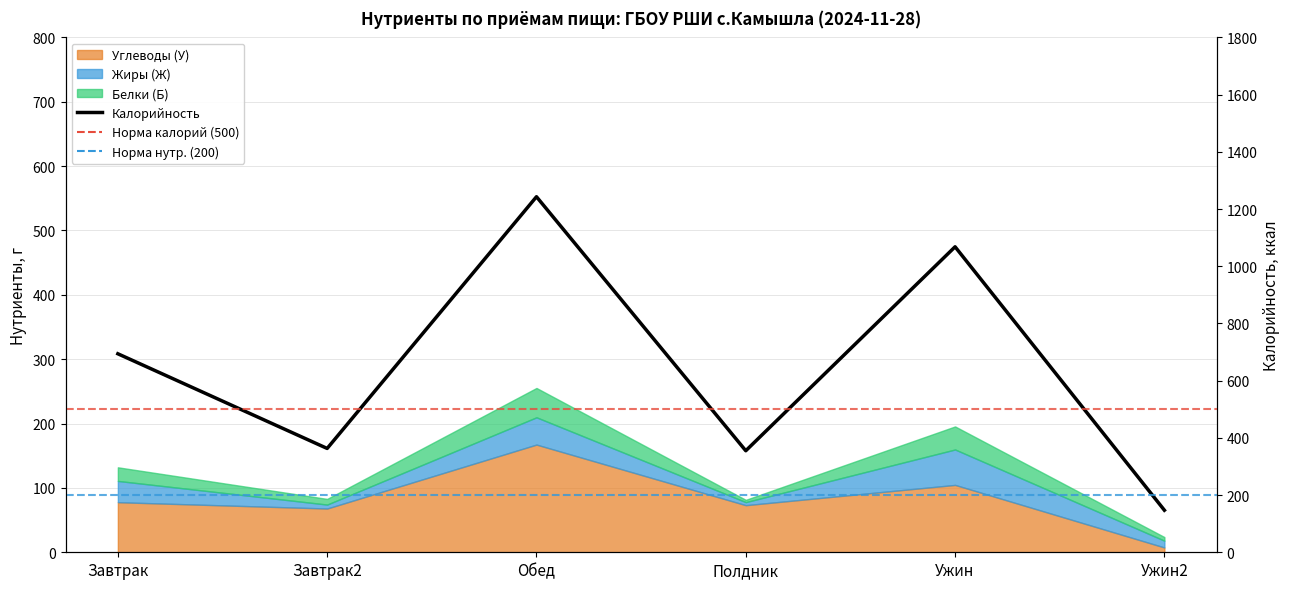

At which category does the data reach its first local valley?

Завтрак2